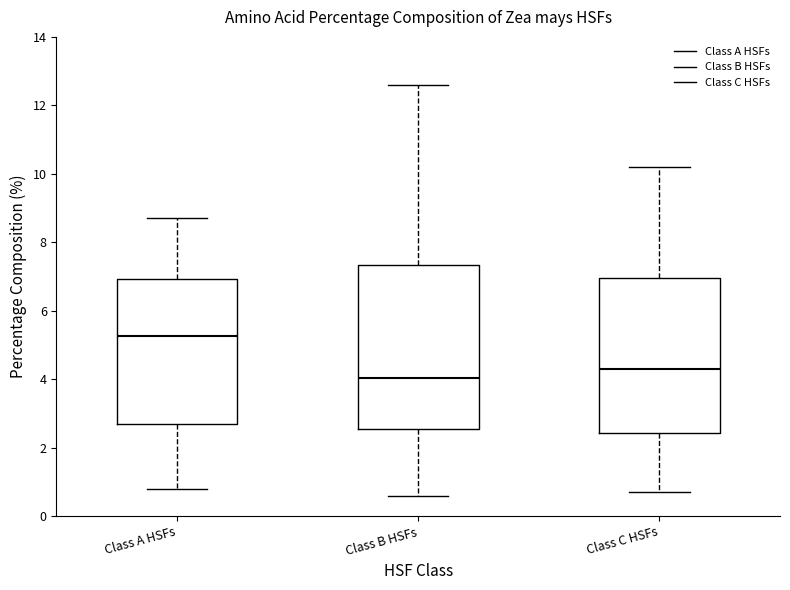

Comparing the boxes themselves (not the whiskers), which one is the tallest?

Class B HSFs